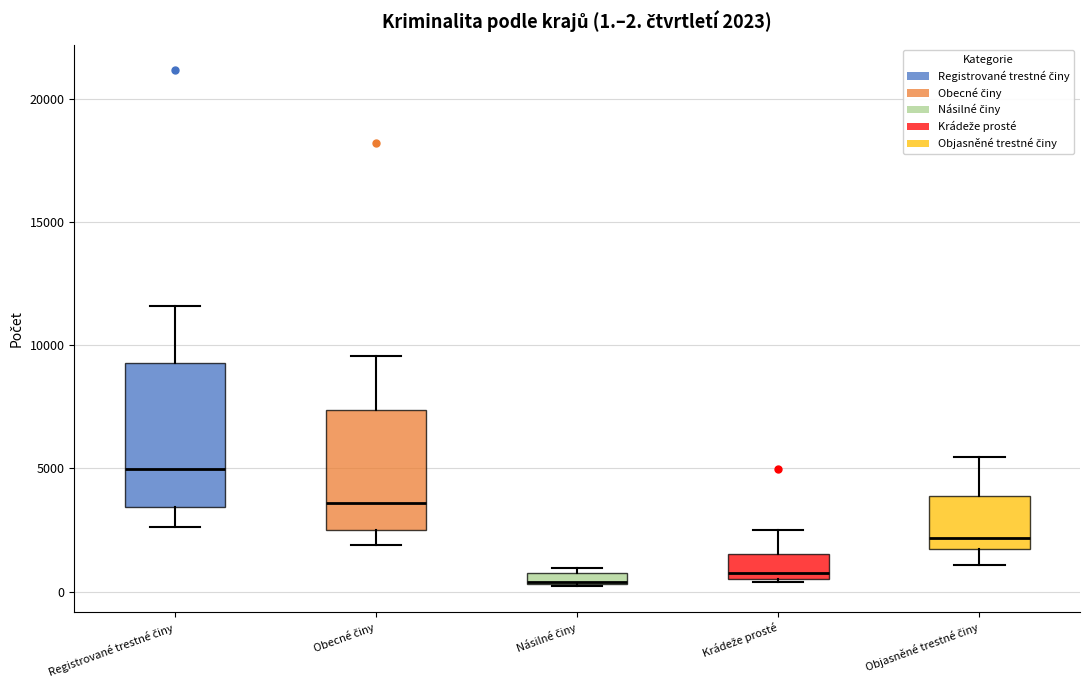

Which box is the tallest, from its lower edge to its upper edge?

Registrované trestné činy